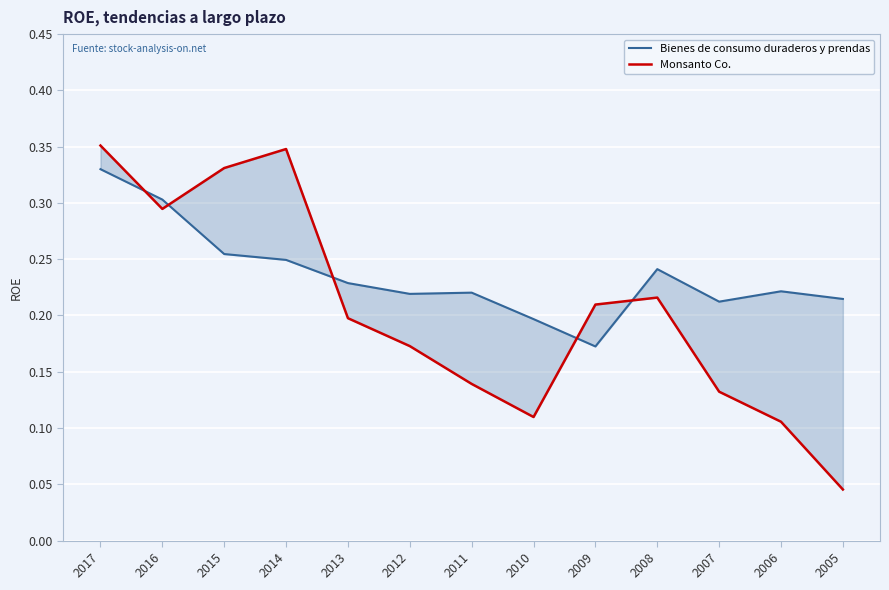

After their last crossing, which series has the higher values: Monsanto Co. or Bienes de consumo duraderos y prendas?

Bienes de consumo duraderos y prendas